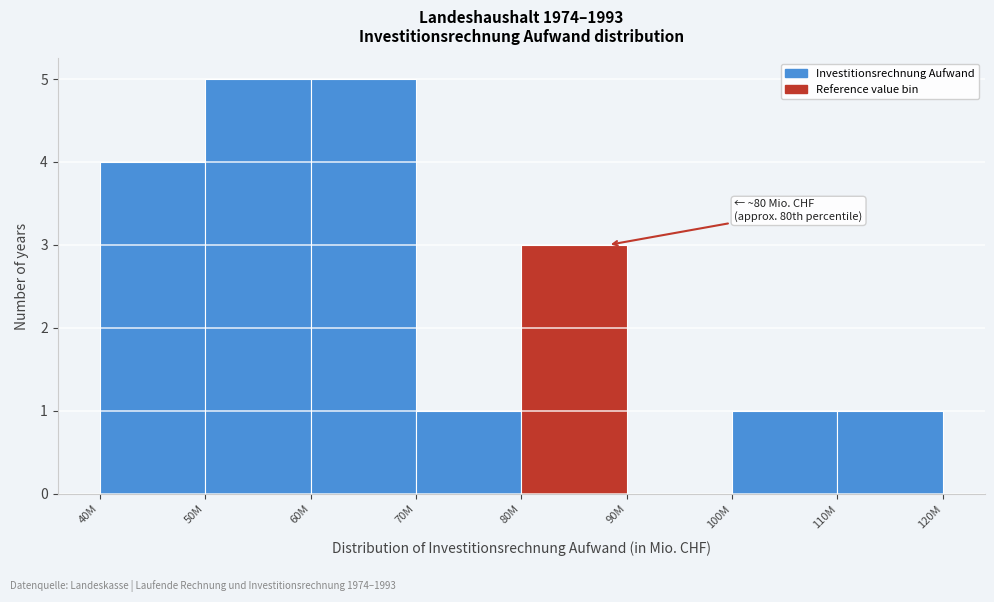

Reading left to right, extract all data points from this chart.

40M=4	50M=5	60M=5	70M=1	80M=3	90M=0	100M=1	110M=1